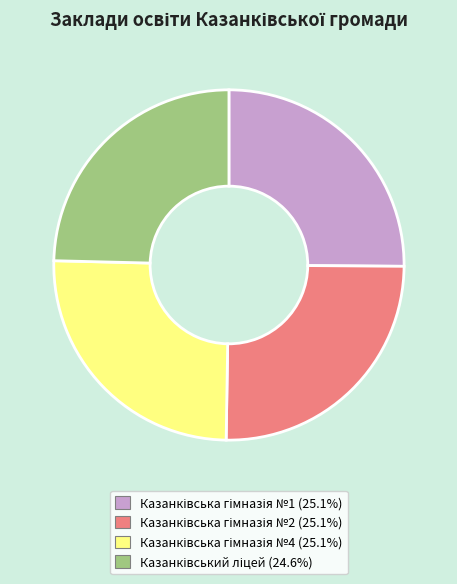

Does any single category account for the majority?

No